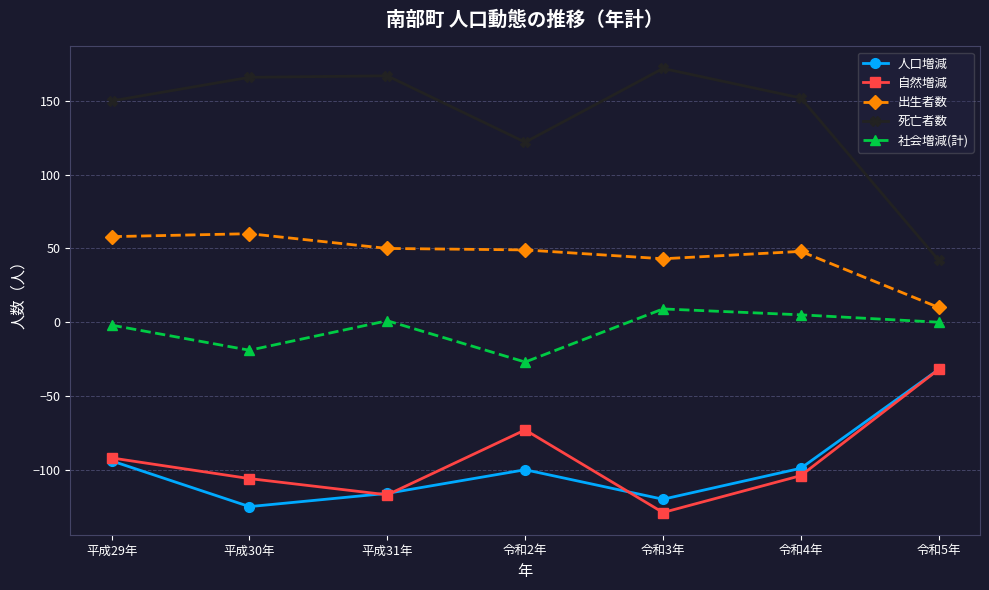

What is the spread (max minus min) of values at 平成30年?

291